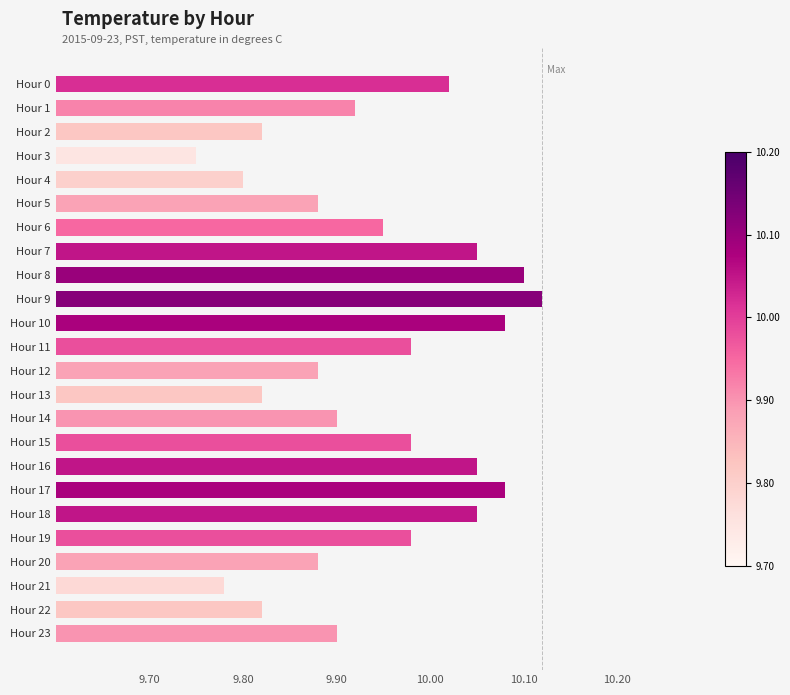

Is it true that the value at Hour 2 is 9.8?

True